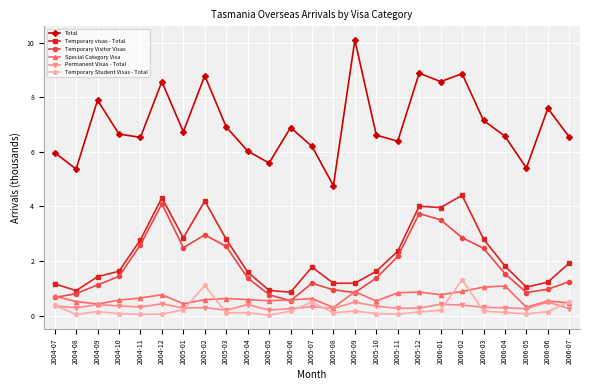

What is the spread (max minus min) of values at 2004-07?

5.6